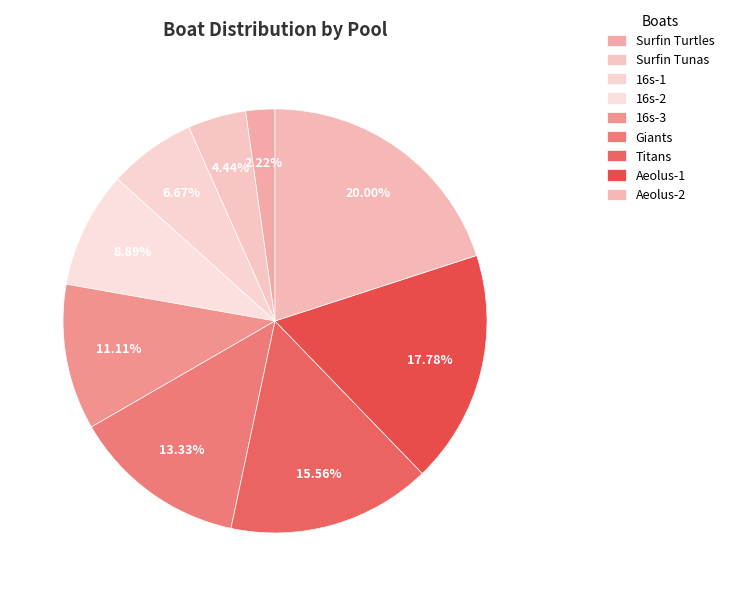

The Aeolus-2 slice represents 34% of the pie. True or false?

False